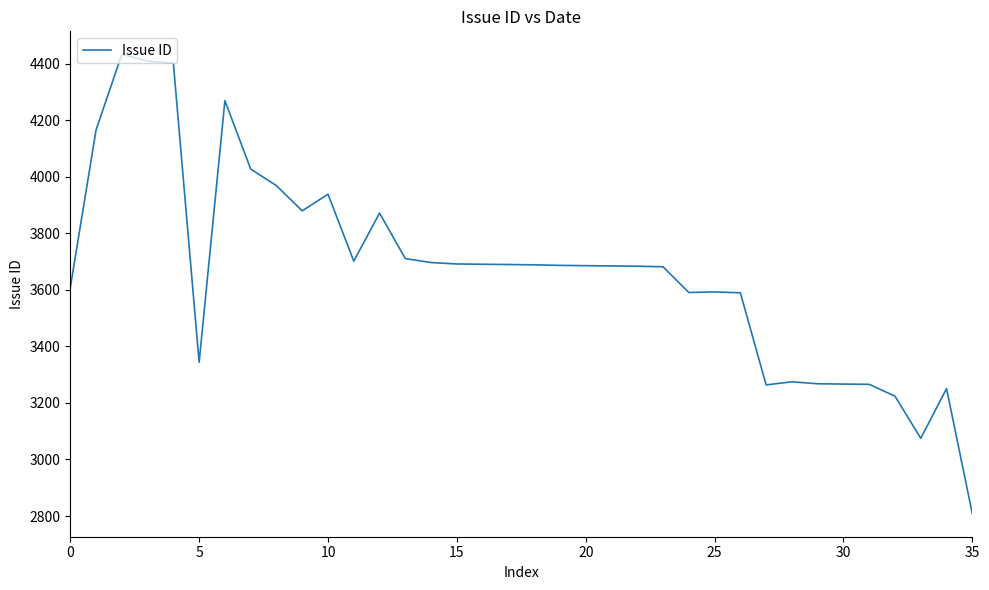

What is the maximum value shown in the chart?

4434